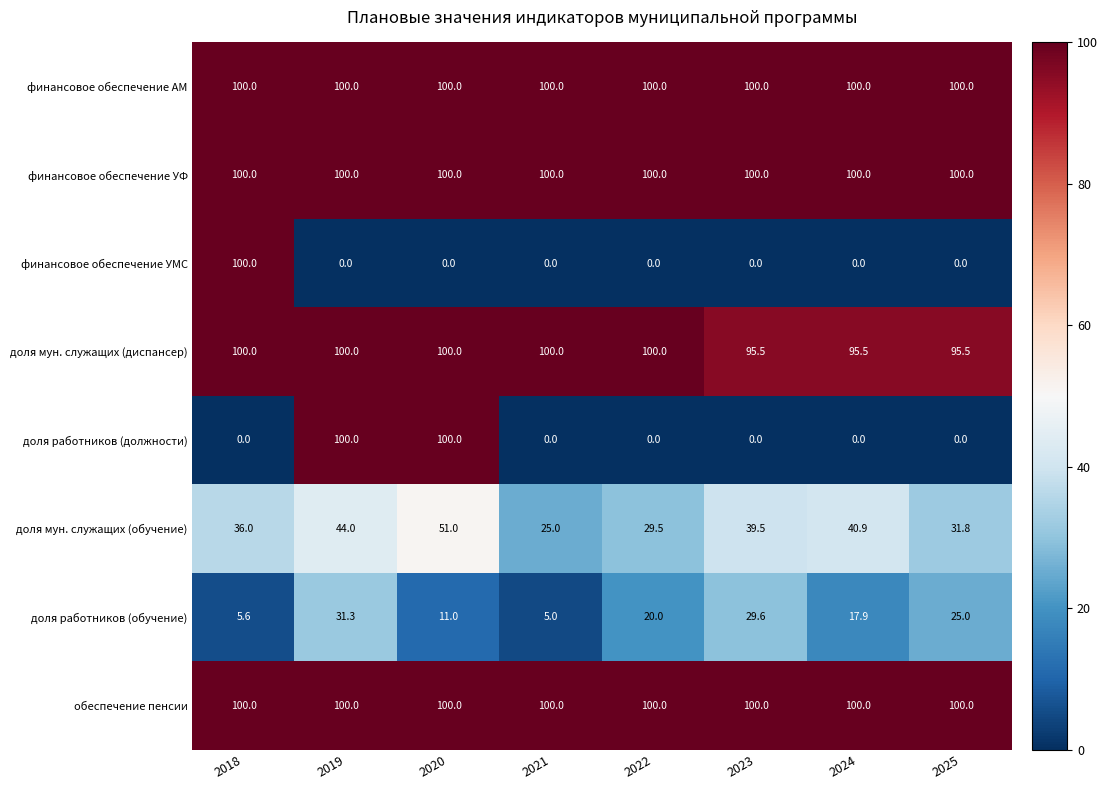

At which category is the sum across all series the highest?

2019